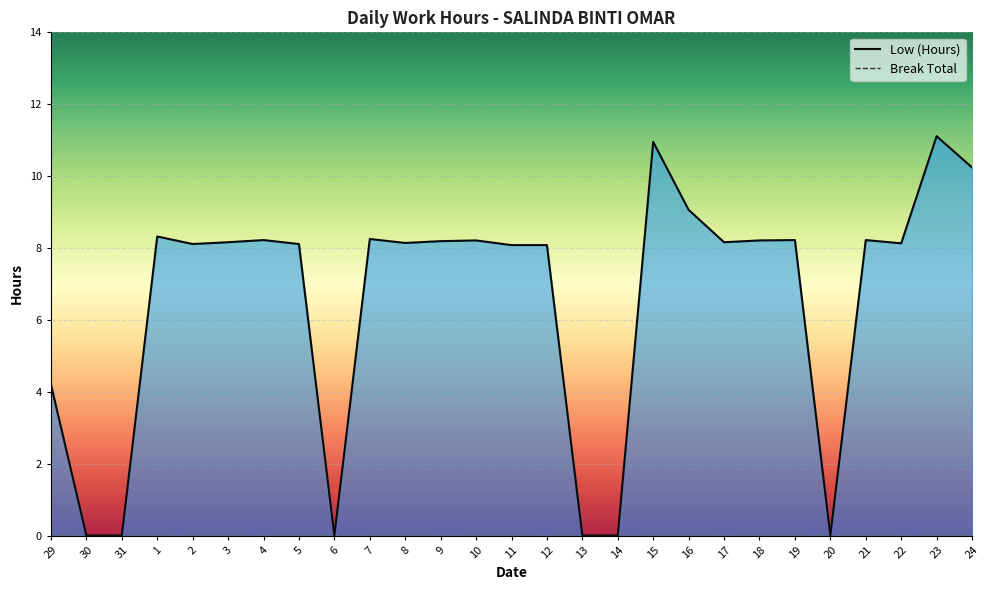

The value of Low (Hours) at 30 is 4.2. True or false?

False